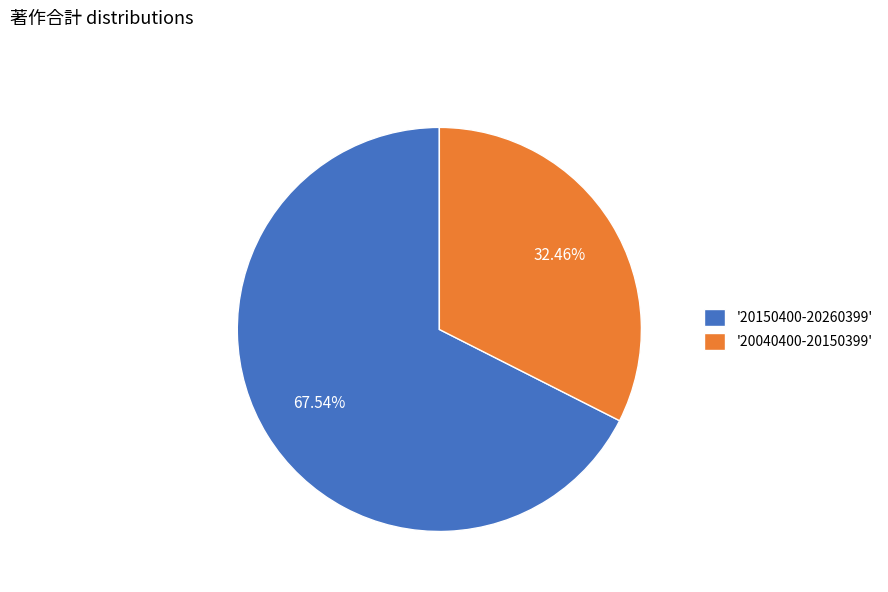

Does any single category account for the majority?

Yes